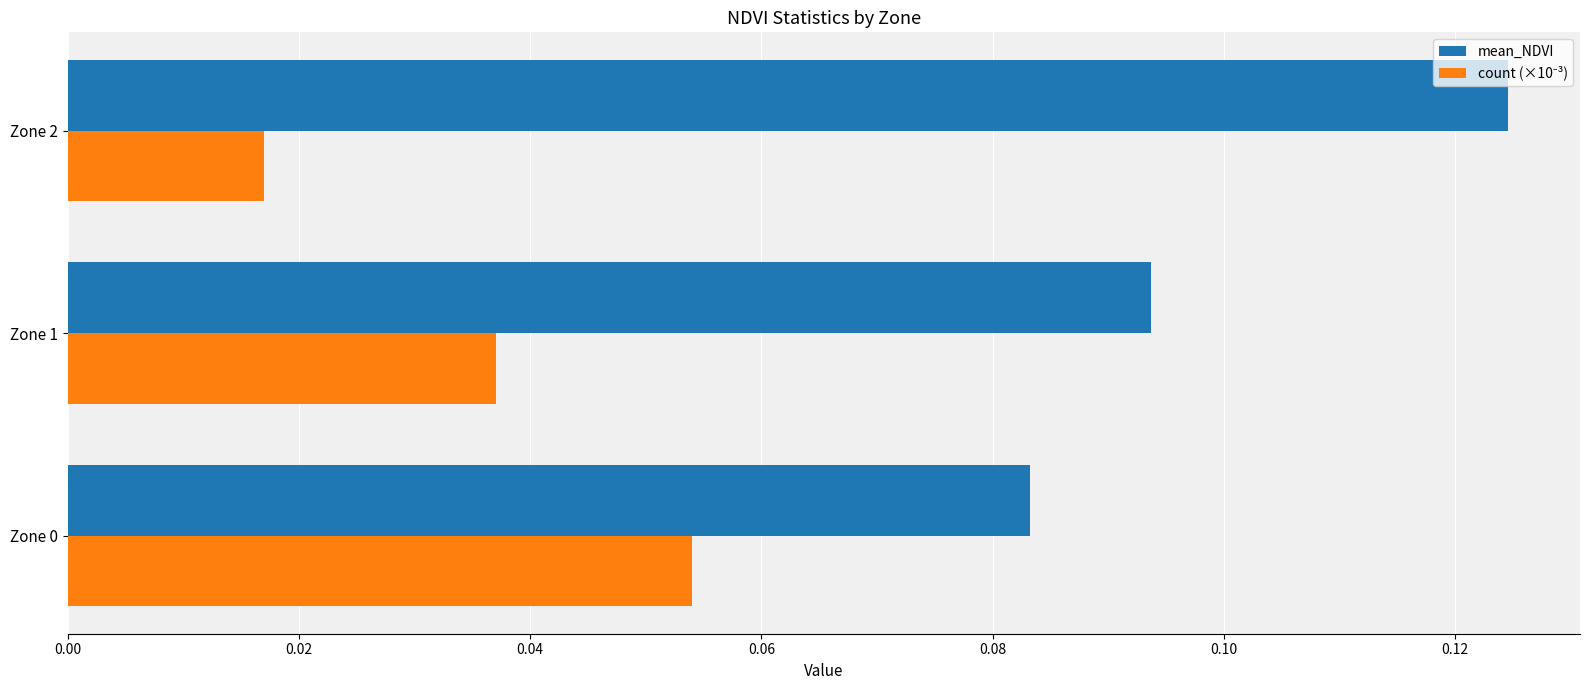

Between Zone 1 and Zone 2, which series saw the biggest shift?

mean_NDVI